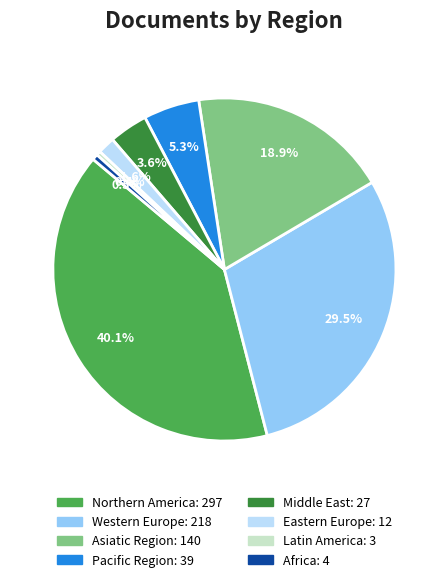

Does Eastern Europe account for over 50% of the chart?

No